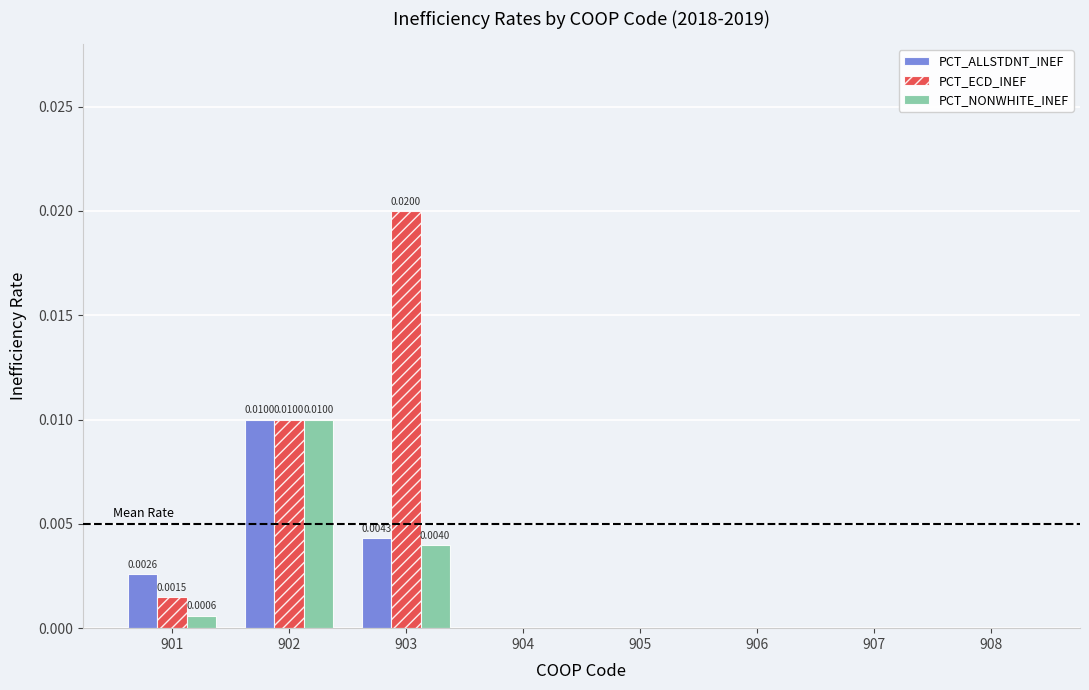

Count the number of data series in this chart.

3